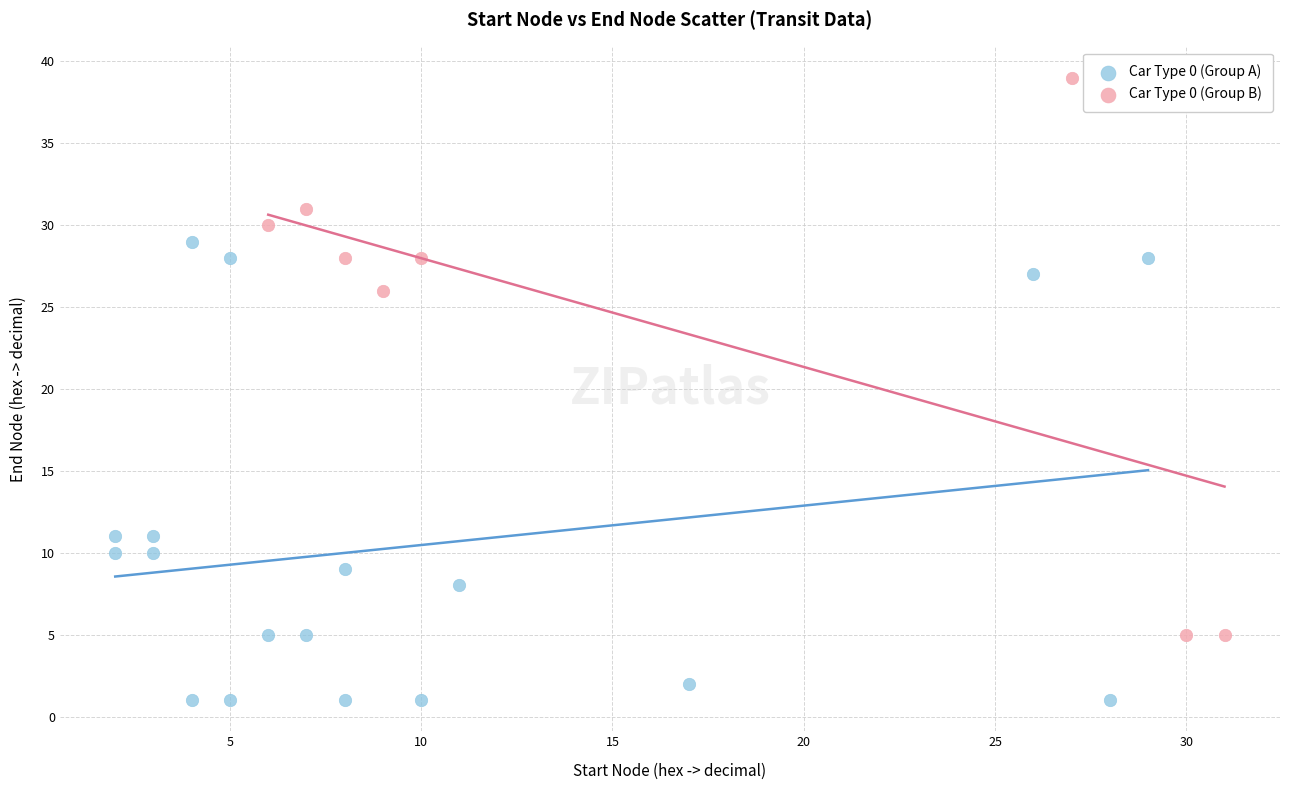

Which series reaches the minimum Y coordinate?

Car Type 0 (Group A)